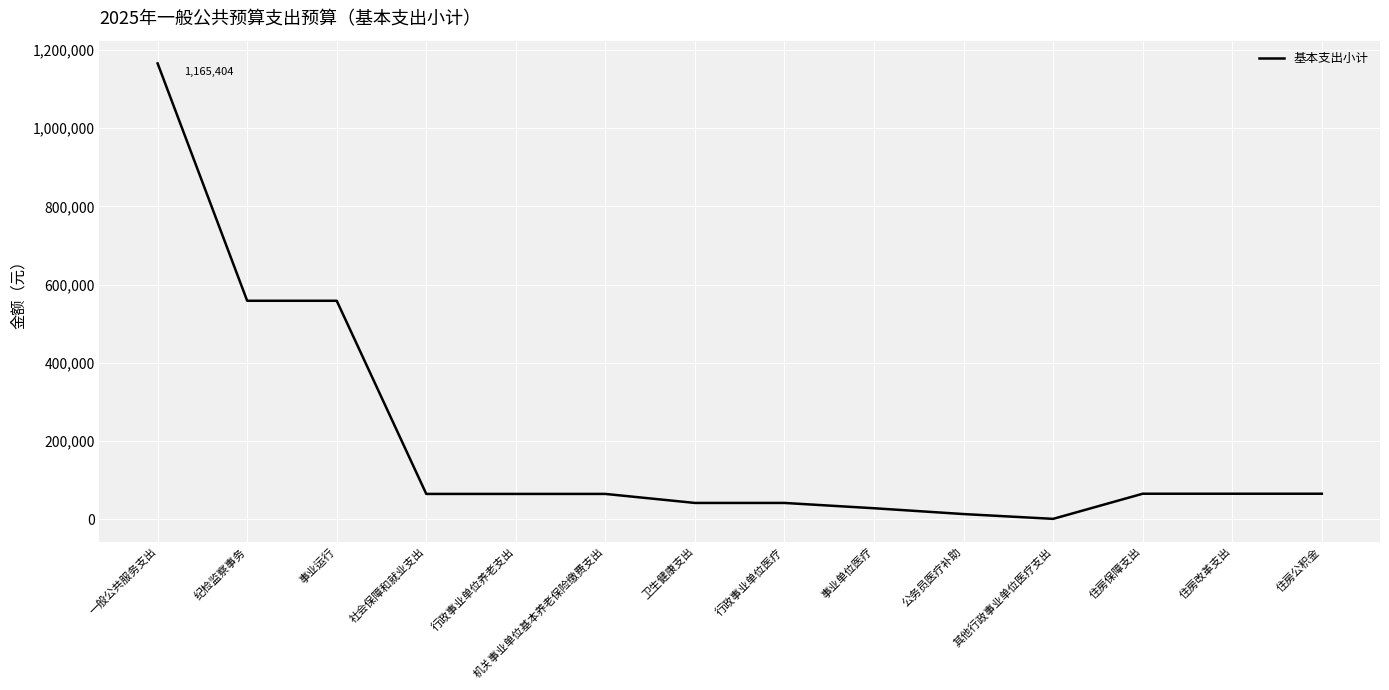

True or false: the data shows 64908 at 住房改革支出.

True